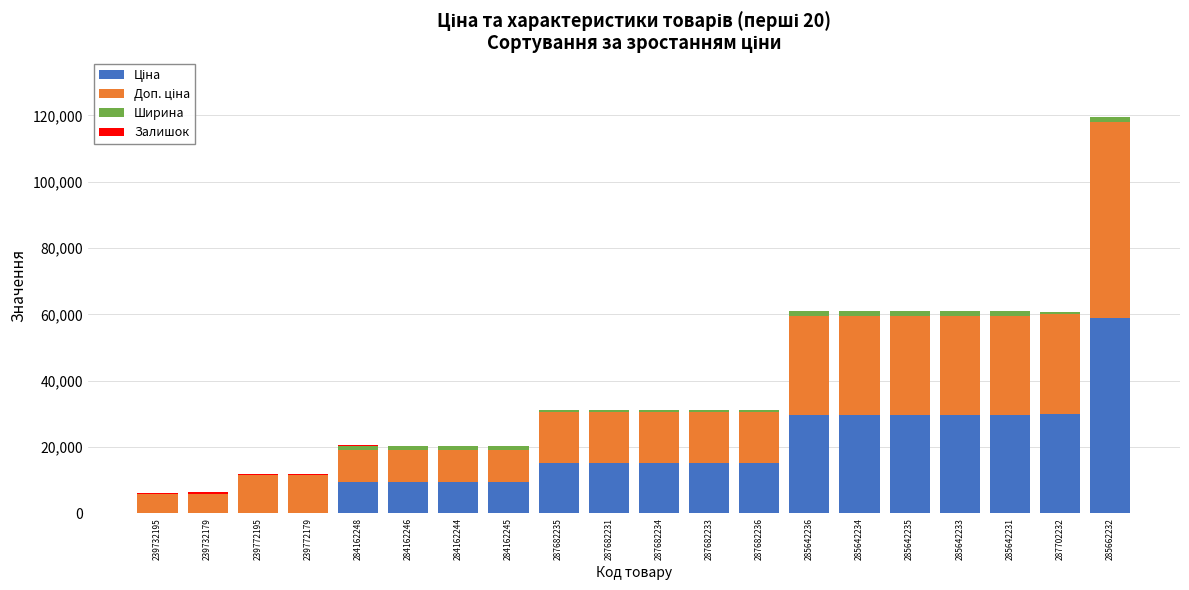

At which category is the sum across all series the highest?

285662232